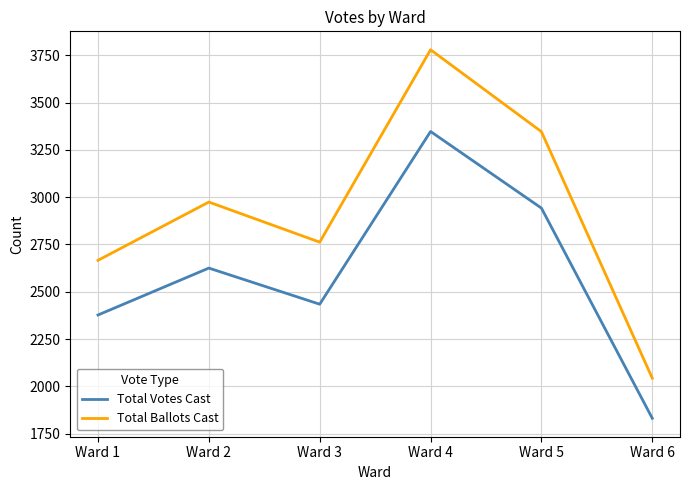

True or false: Total Ballots Cast and Total Votes Cast cross at least once.

False